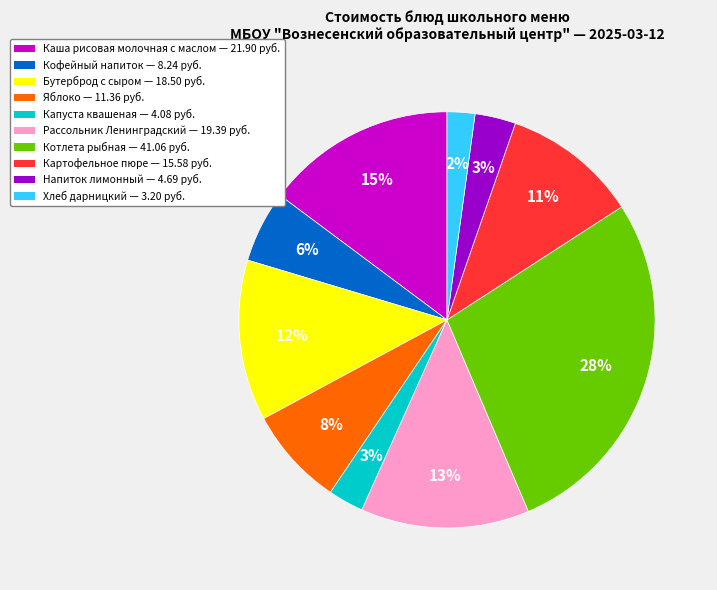

Which has a higher value, Напиток лимонный or Картофельное пюре?

Картофельное пюре